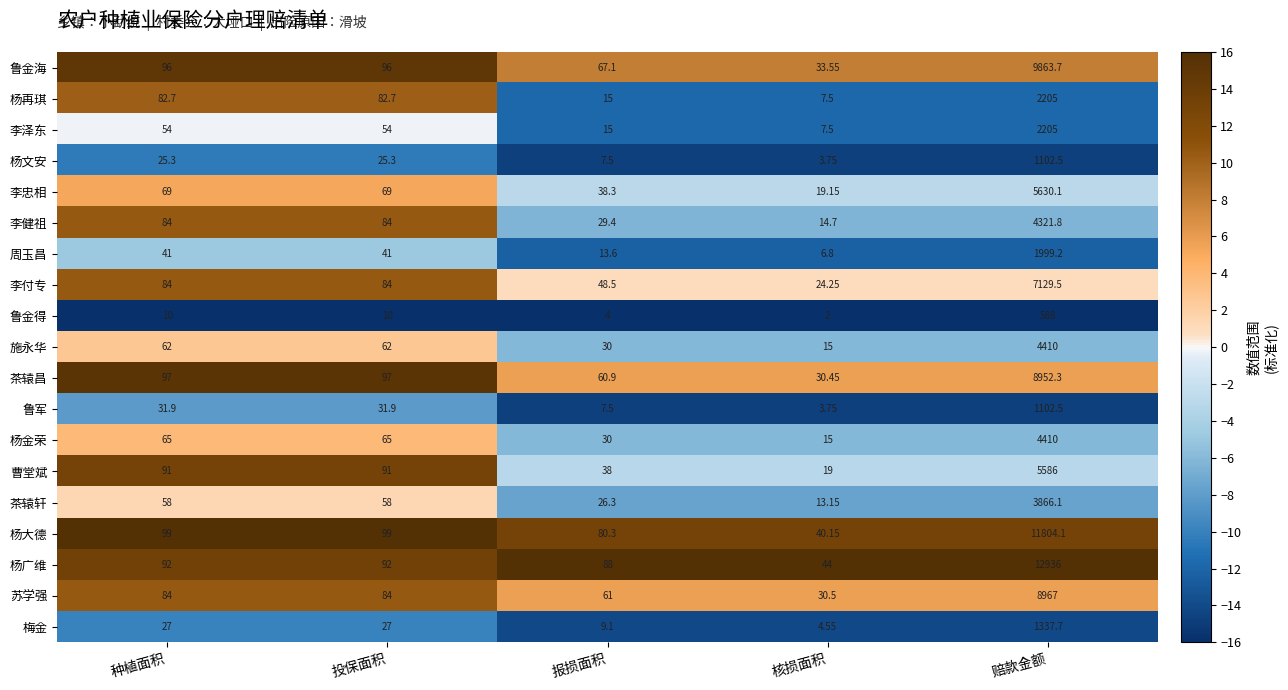

At how many categories does at least one series exceed 15?

5